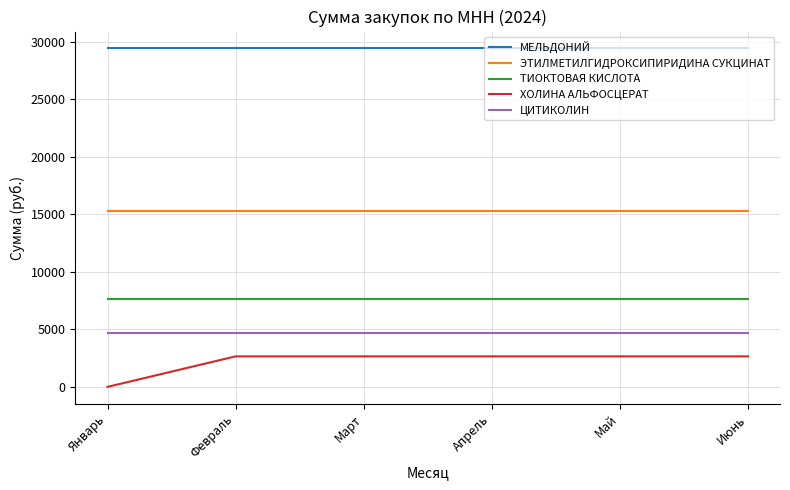

The value of ХОЛИНА АЛЬФОСЦЕРАТ at Март is 2650. True or false?

True